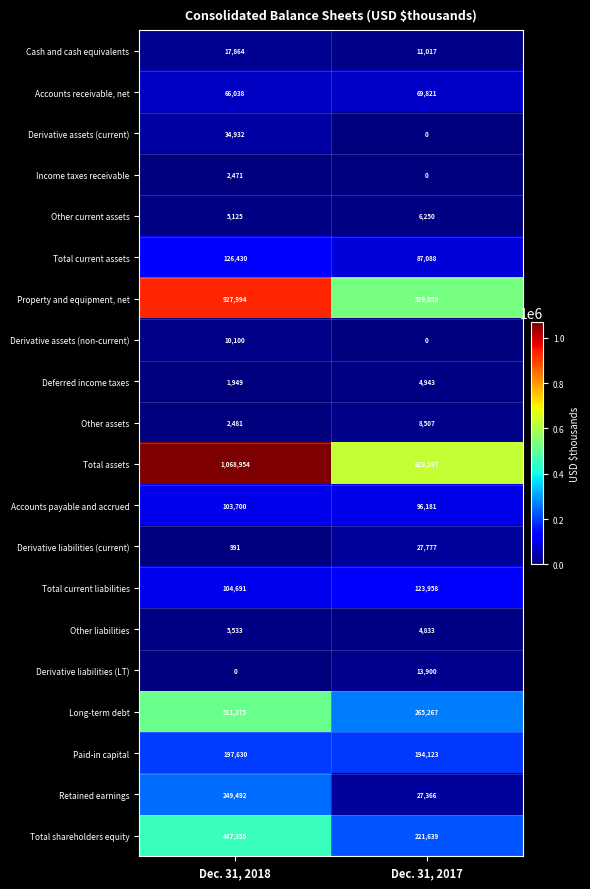

Between Dec. 31, 2018 and Dec. 31, 2017, which series saw the biggest shift?

Total assets